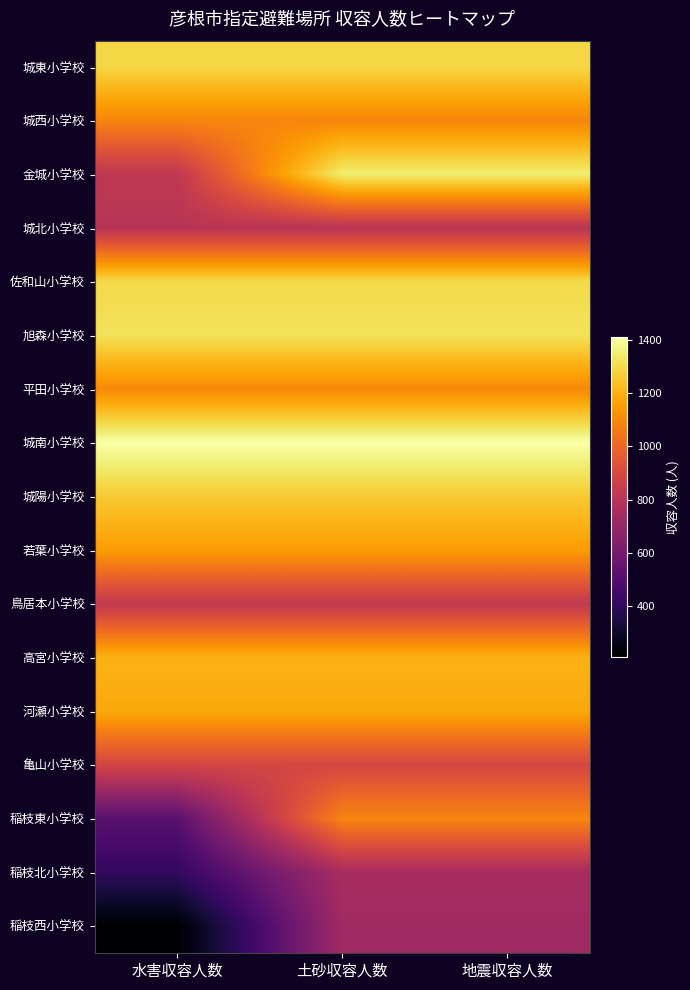

Reading left to right, what are all the values shown in this chart?

城東小学校: 水害収容人数=1290	土砂収容人数=1290	地震収容人数=1290
城西小学校: 水害収容人数=1090	土砂収容人数=1090	地震収容人数=1090
金城小学校: 水害収容人数=820	土砂収容人数=1350	地震収容人数=1350
城北小学校: 水害収容人数=800	土砂収容人数=800	地震収容人数=800
佐和山小学校: 水害収容人数=1300	土砂収容人数=1300	地震収容人数=1300
旭森小学校: 水害収容人数=1320	土砂収容人数=1320	地震収容人数=1320
平田小学校: 水害収容人数=1100	土砂収容人数=1100	地震収容人数=1100
城南小学校: 水害収容人数=1410	土砂収容人数=1410	地震収容人数=1410
城陽小学校: 水害収容人数=1260	土砂収容人数=1260	地震収容人数=1260
若葉小学校: 水害収容人数=1150	土砂収容人数=1150	地震収容人数=1150
鳥居本小学校: 水害収容人数=830	土砂収容人数=830	地震収容人数=830
高宮小学校: 水害収容人数=1200	土砂収容人数=1200	地震収容人数=1200
河瀬小学校: 水害収容人数=1180	土砂収容人数=1180	地震収容人数=1180
亀山小学校: 水害収容人数=890	土砂収容人数=890	地震収容人数=890
稲枝東小学校: 水害収容人数=520	土砂収容人数=1090	地震収容人数=1090
稲枝北小学校: 水害収容人数=410	土砂収容人数=750	地震収容人数=750
稲枝西小学校: 水害収容人数=210	土砂収容人数=730	地震収容人数=730